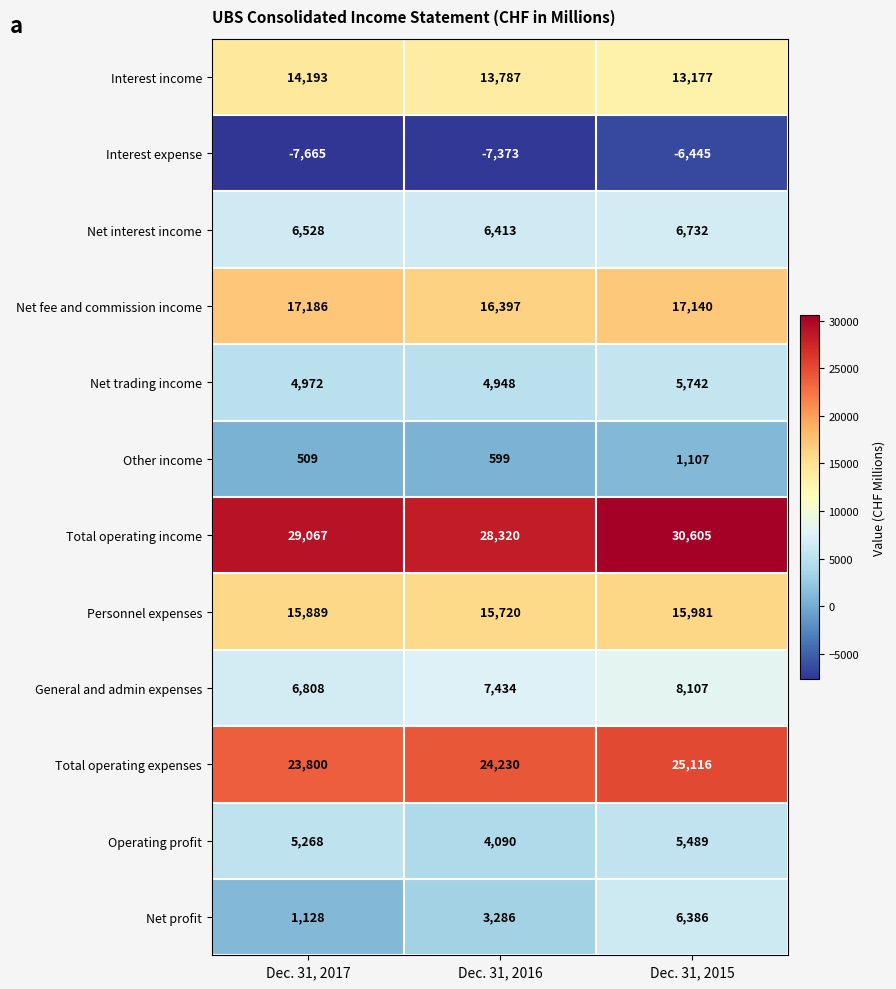

List the labels in order of Interest income value, smallest first.

Dec. 31, 2015, Dec. 31, 2016, Dec. 31, 2017